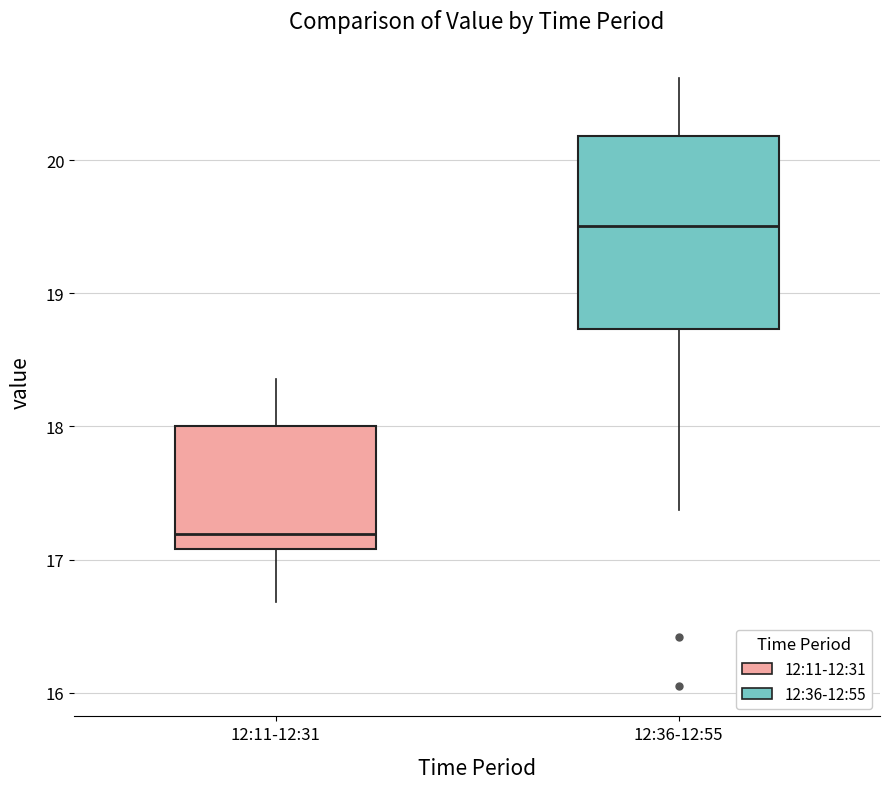

Which box's median line is the highest?

12:36-12:55